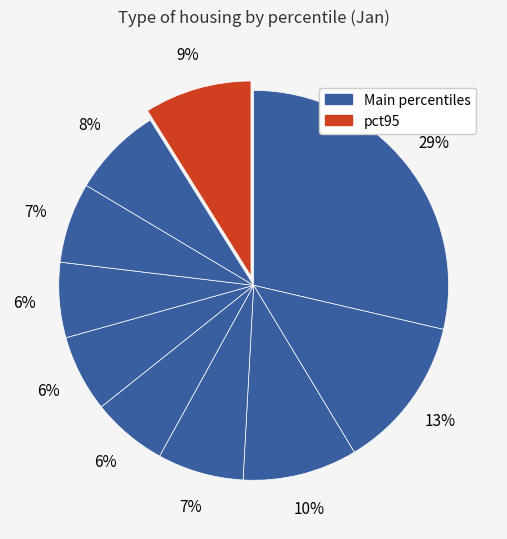

How many segments does this pie chart have?

10